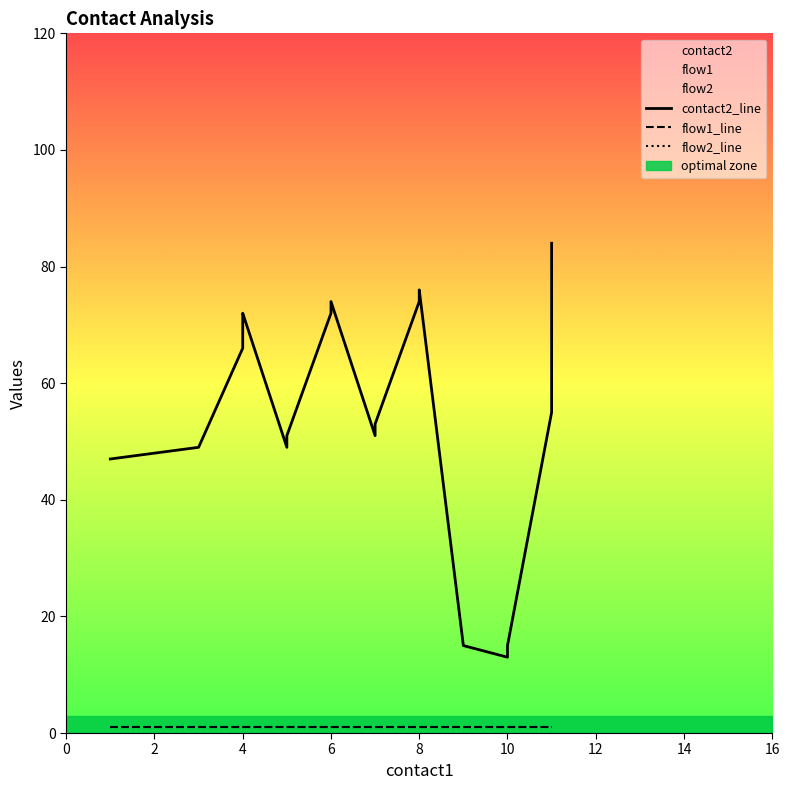

Rank the series by their maximum value, from highest to lowest.

contact2_line, flow1_line, flow2_line